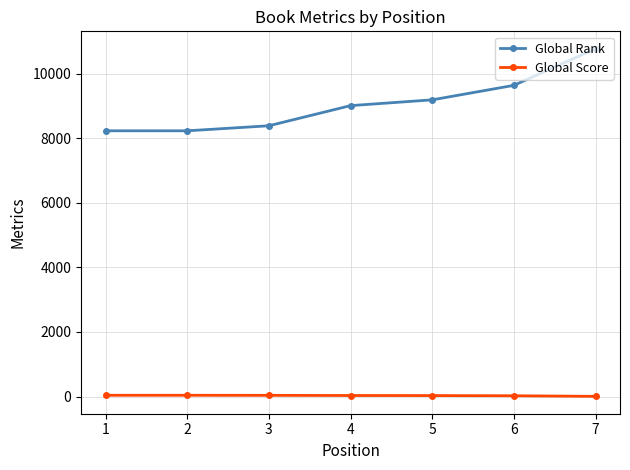

Does the chart have visible grid lines?

Yes